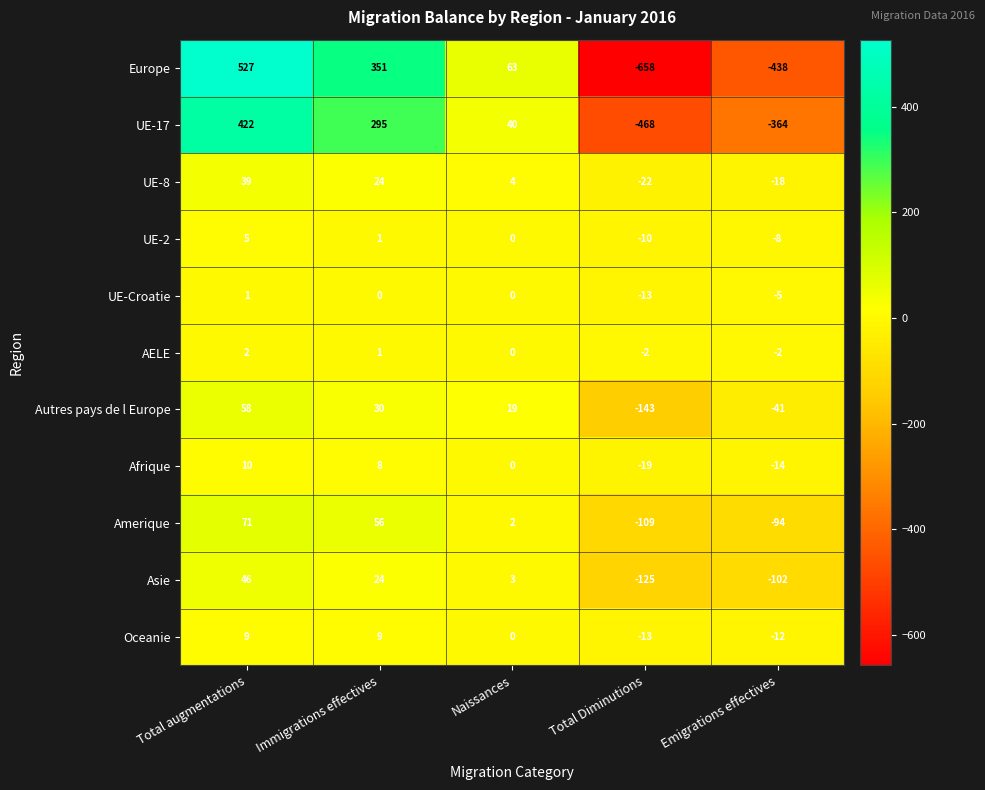

List the series in order of their peak value, lowest first.

UE-Croatie, AELE, UE-2, Oceanie, Afrique, UE-8, Asie, Autres pays de l Europe, Amerique, UE-17, Europe